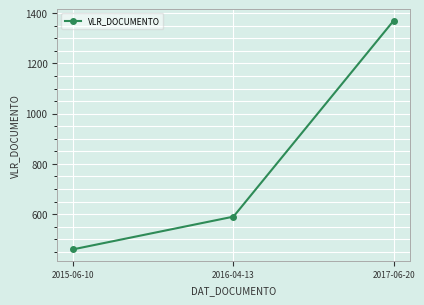

List the labels in order of value, largest first.

2017-06-20, 2016-04-13, 2015-06-10